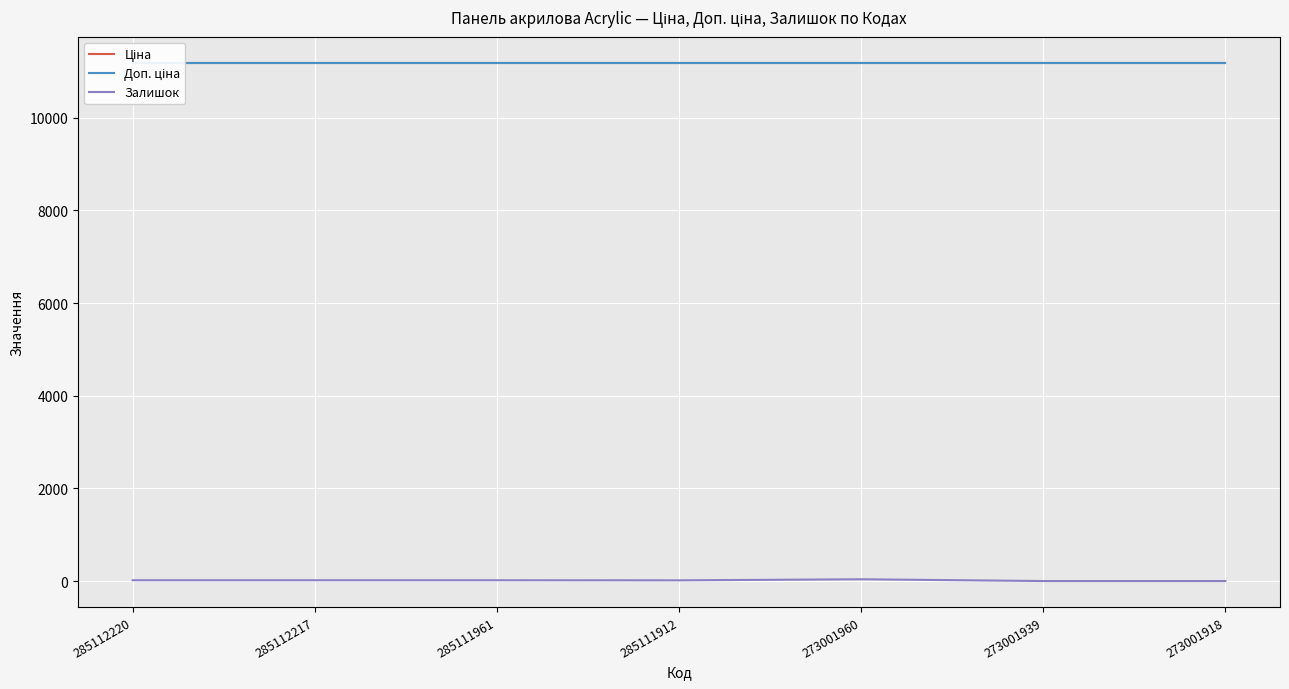

True or false: Залишок and Доп. ціна intersect in this chart.

False